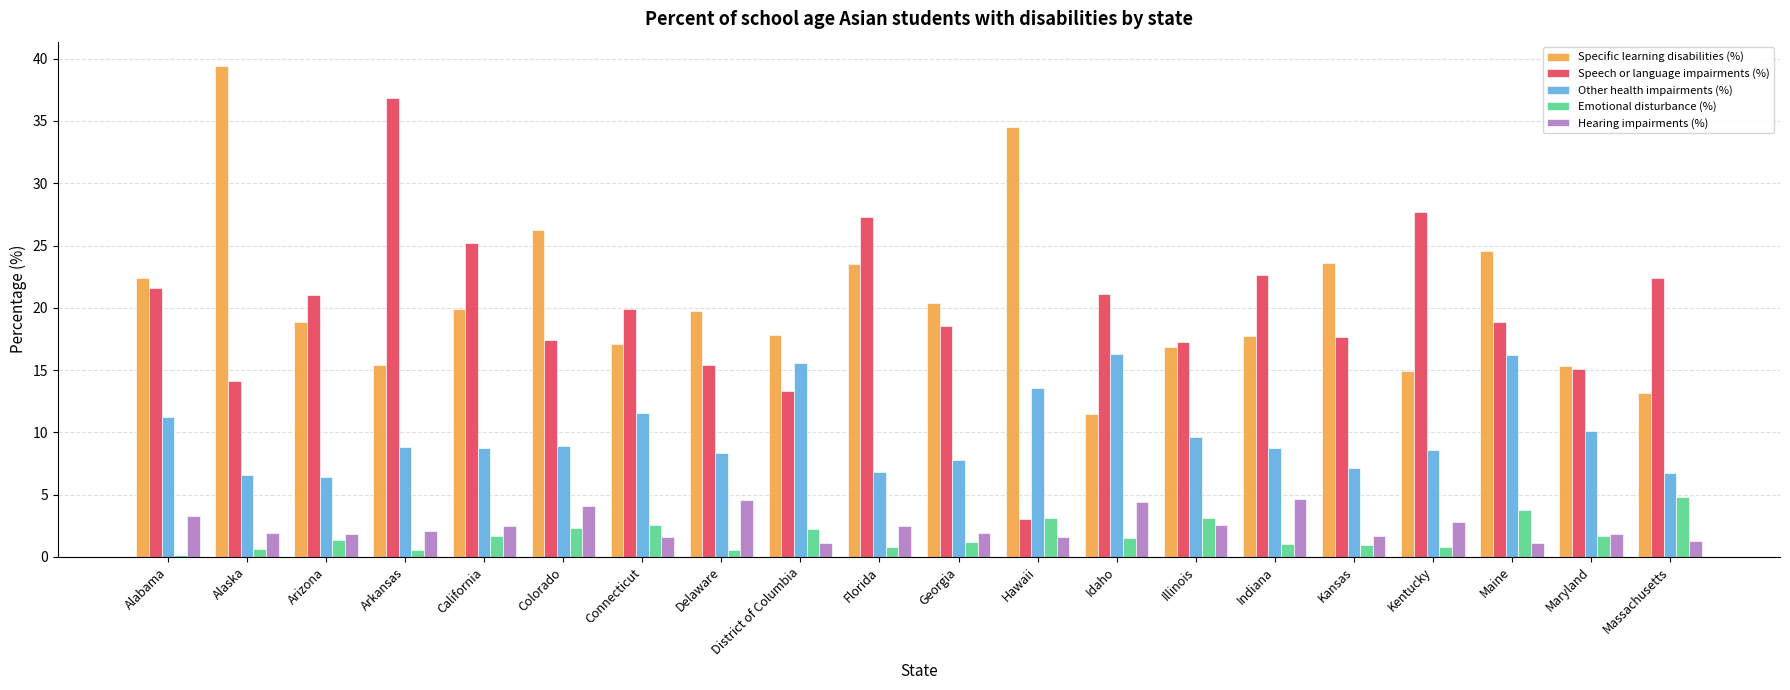

Rank the series at Georgia from lowest to highest value.

Emotional disturbance (%), Hearing impairments (%), Other health impairments (%), Speech or language impairments (%), Specific learning disabilities (%)